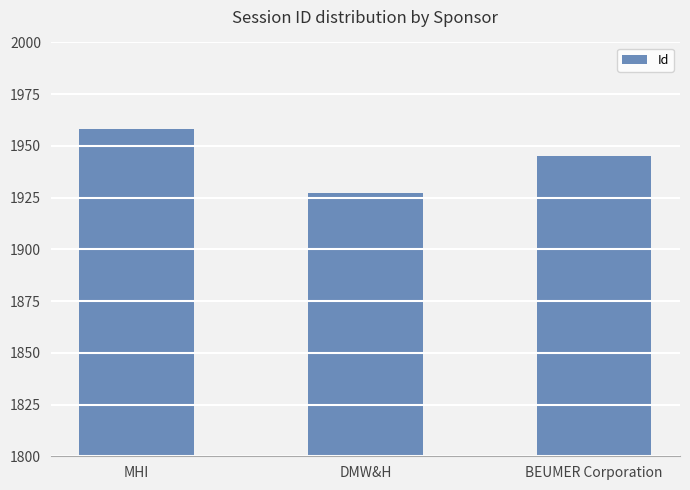

How many values are between 1927 and 1958?

3